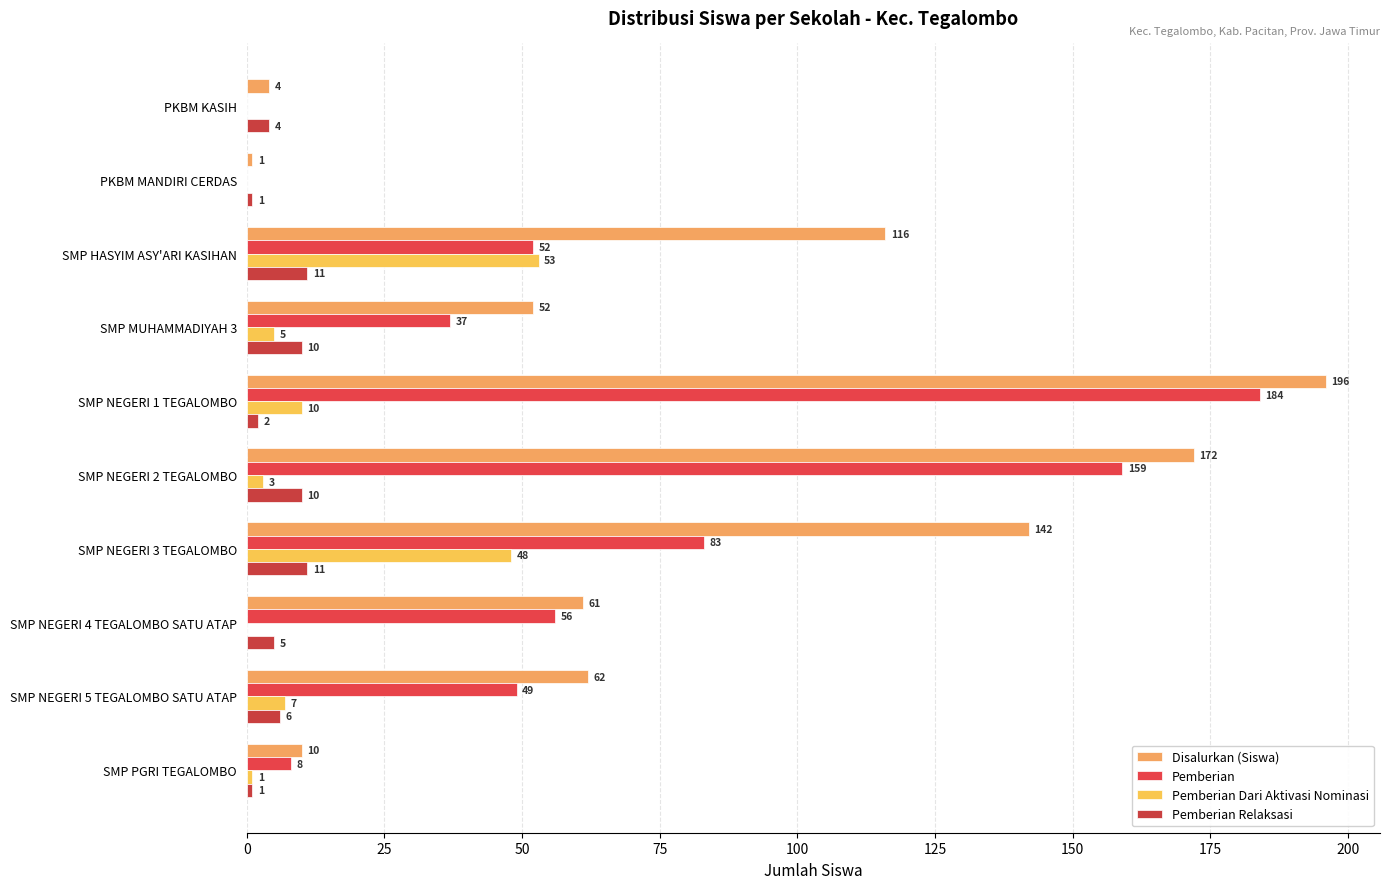

Where is Pemberian Relaksasi nearest to the value 6?

SMP NEGERI 5 TEGALOMBO SATU ATAP